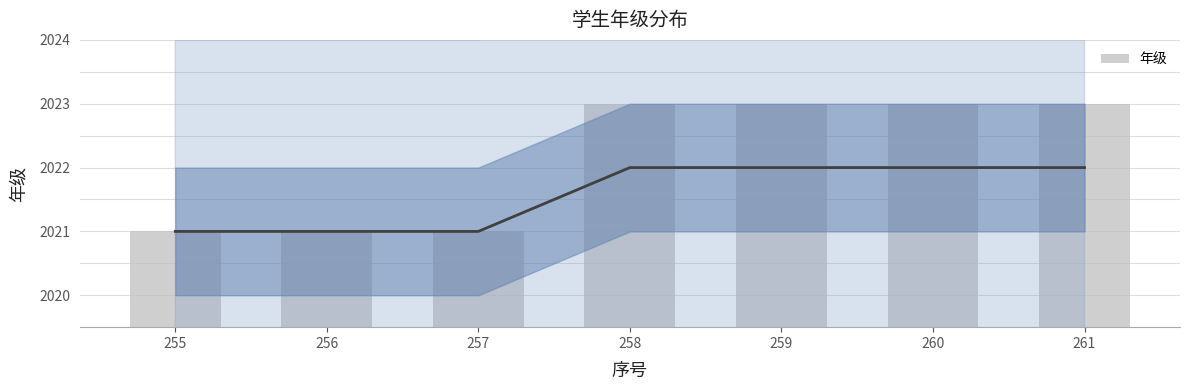

True or false: the data shows 964 at 261.

False